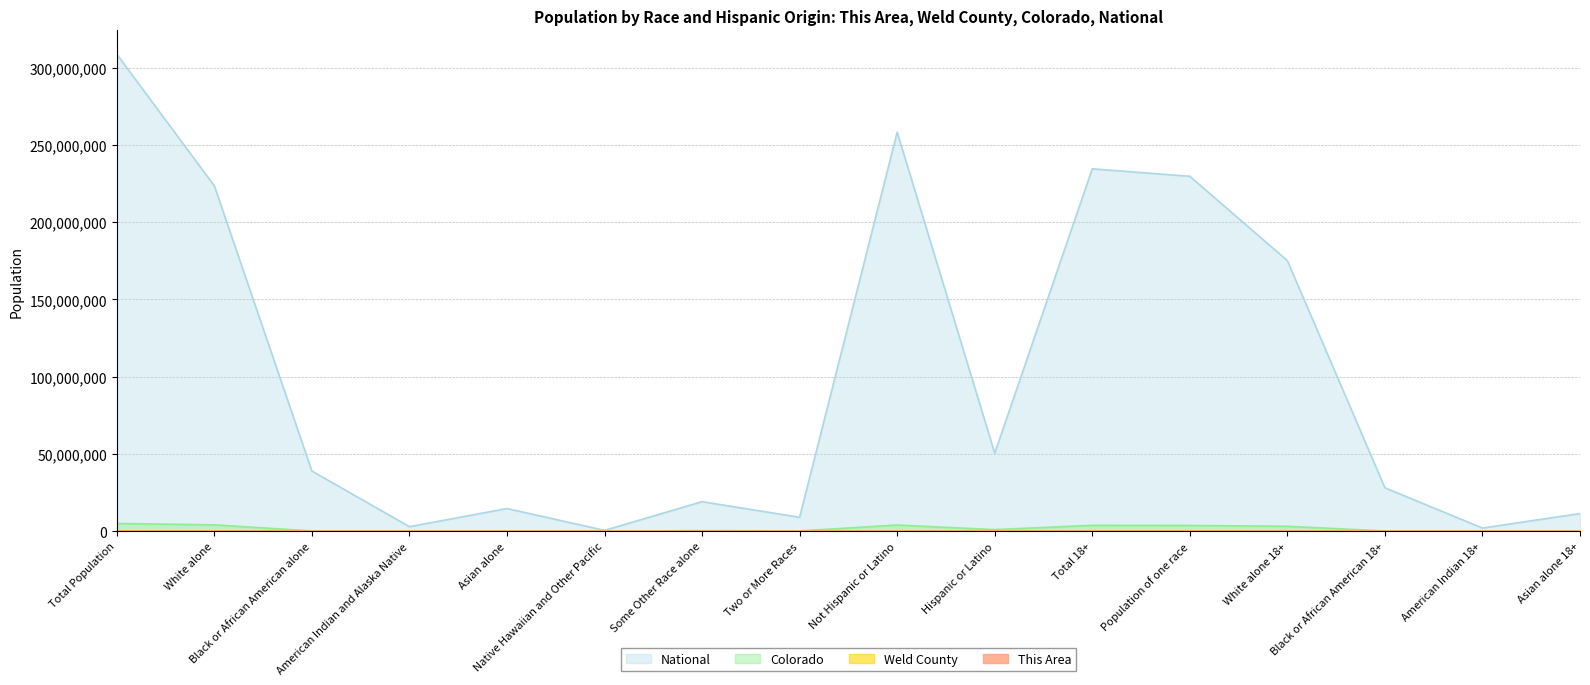

Does the chart have visible grid lines?

Yes